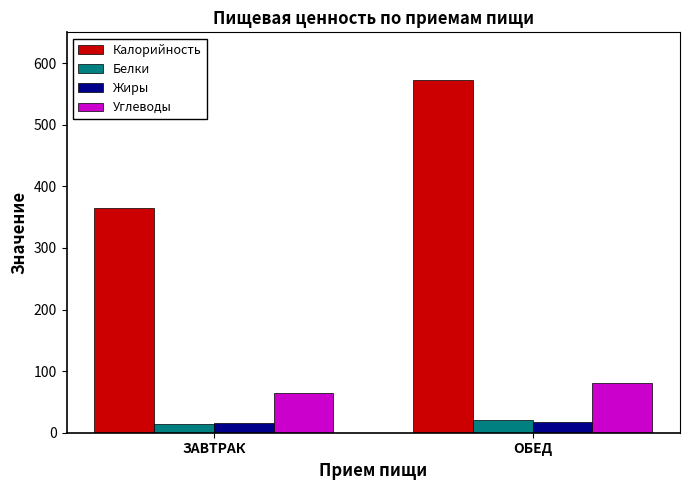

What is the difference between the maximum and minimum values in the Жиры series?

2.7